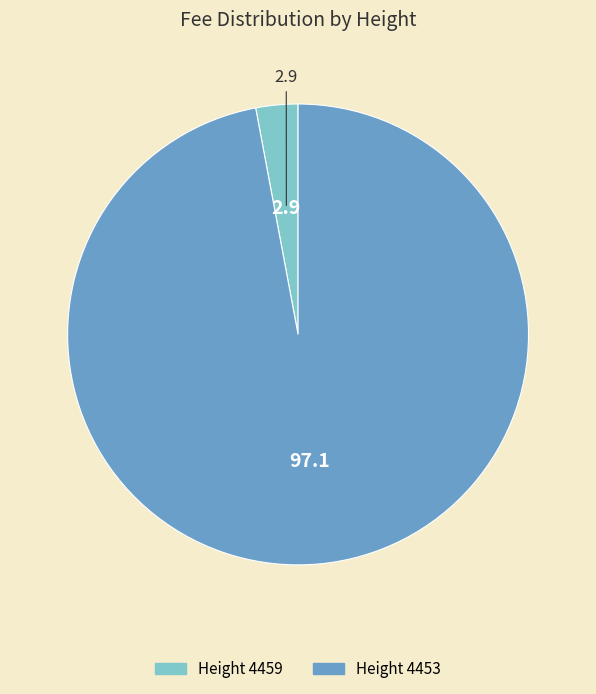

Does any single category account for the majority?

Yes